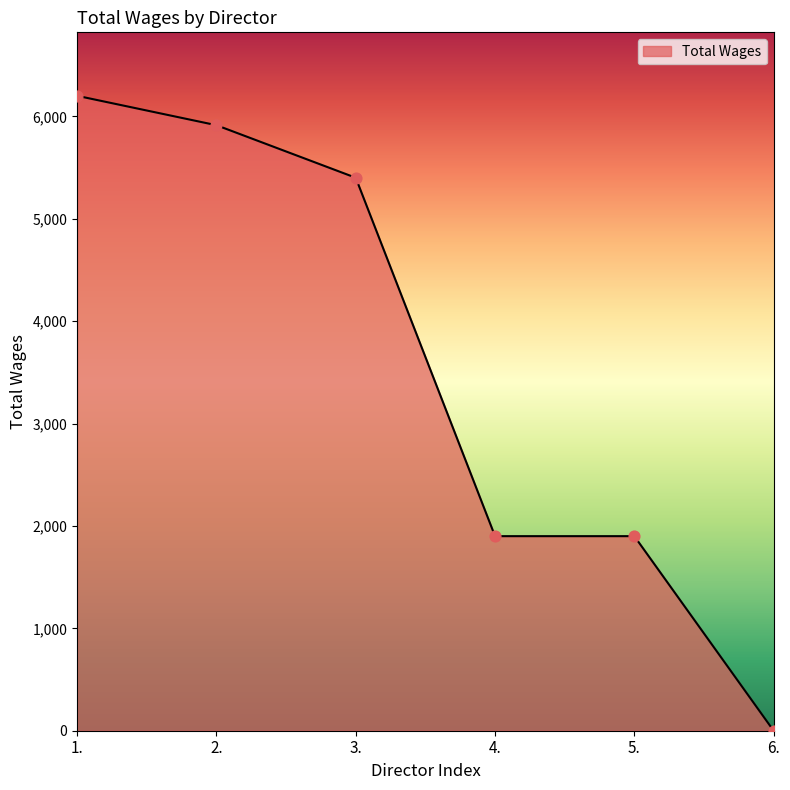

Between 4. and 2., which is larger?

2.